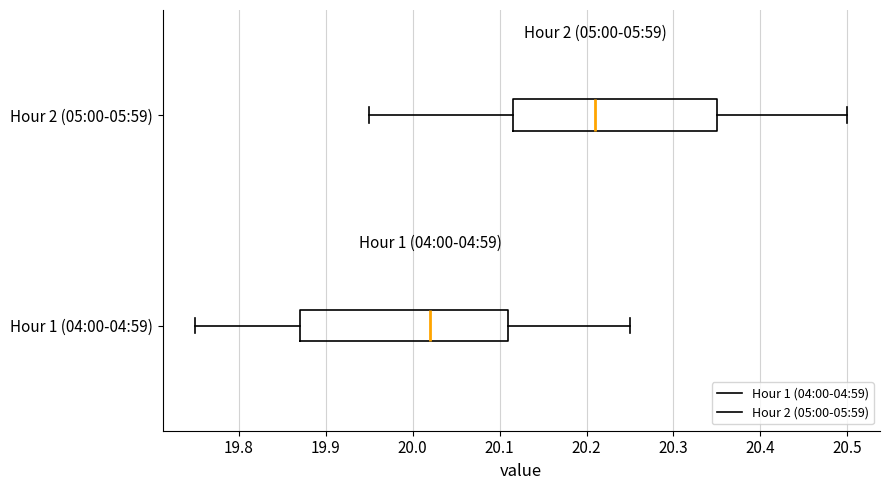

Reading bottom to top, read every box against the x-axis: the position of its median line, the range the box covers, and the ends of its whiskers. The values are not printed on the chart, so give them approximately, as read against the axis.

Hour 1 (04:00-04:59): median 20.02, box 19.87 to 20.11, whiskers 19.75 to 20.25
Hour 2 (05:00-05:59): median 20.21, box 20.12 to 20.35, whiskers 19.95 to 20.50